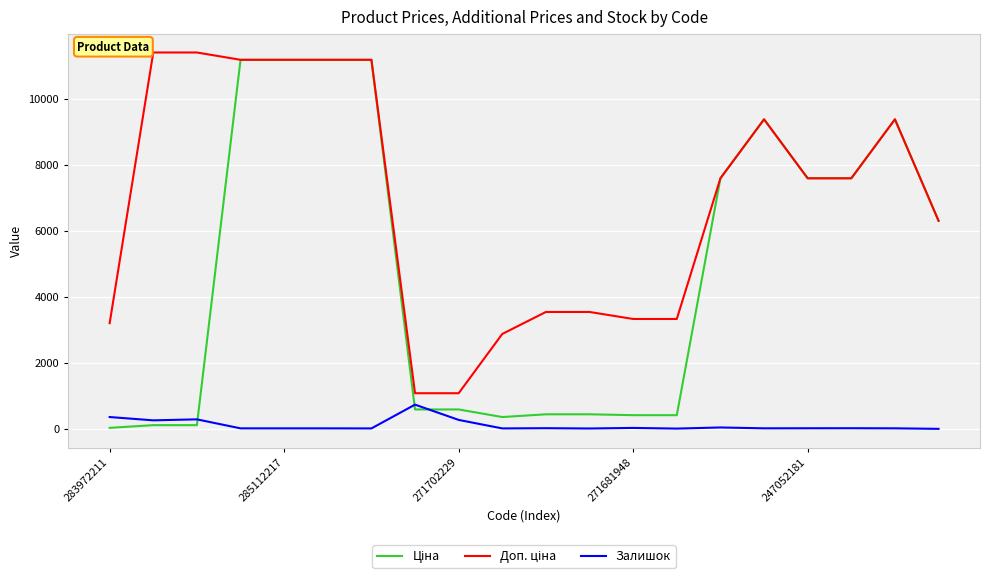

True or false: Залишок has a value of 273.0 at 271702229.

True